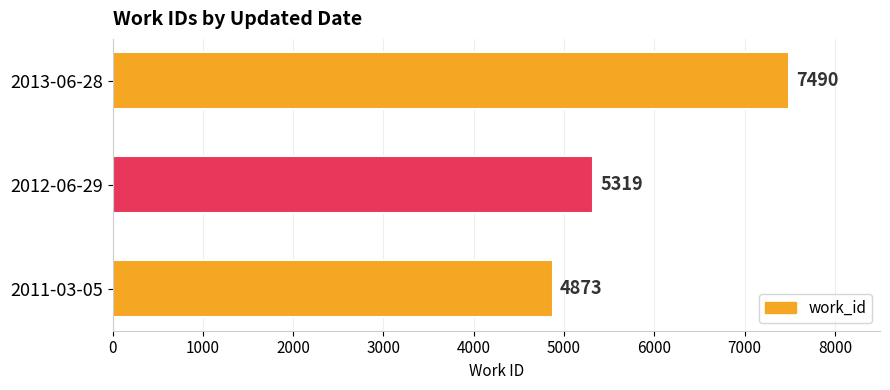

Does the chart contain stacked bars?

No